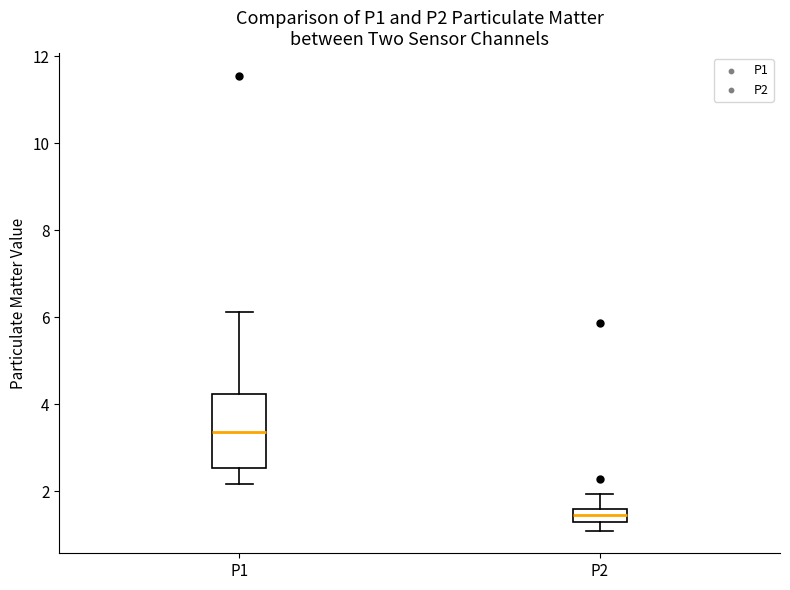

Comparing the boxes themselves (not the whiskers), which one is the tallest?

P1